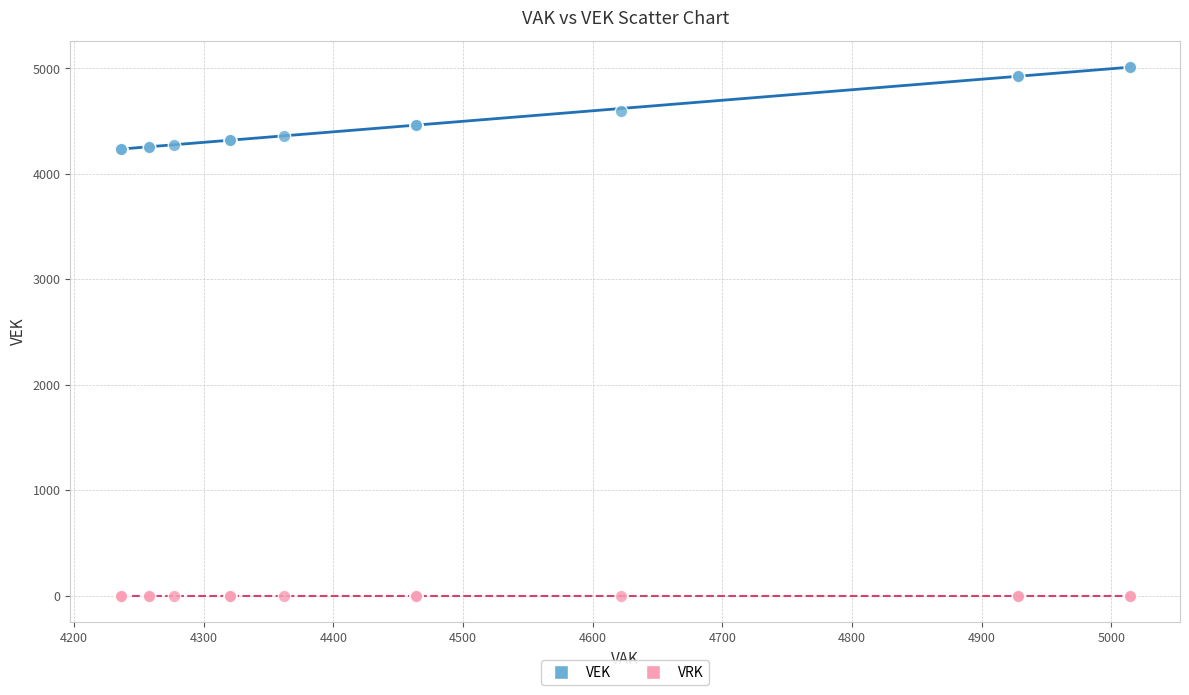

Which series contains the highest Y value?

VEK